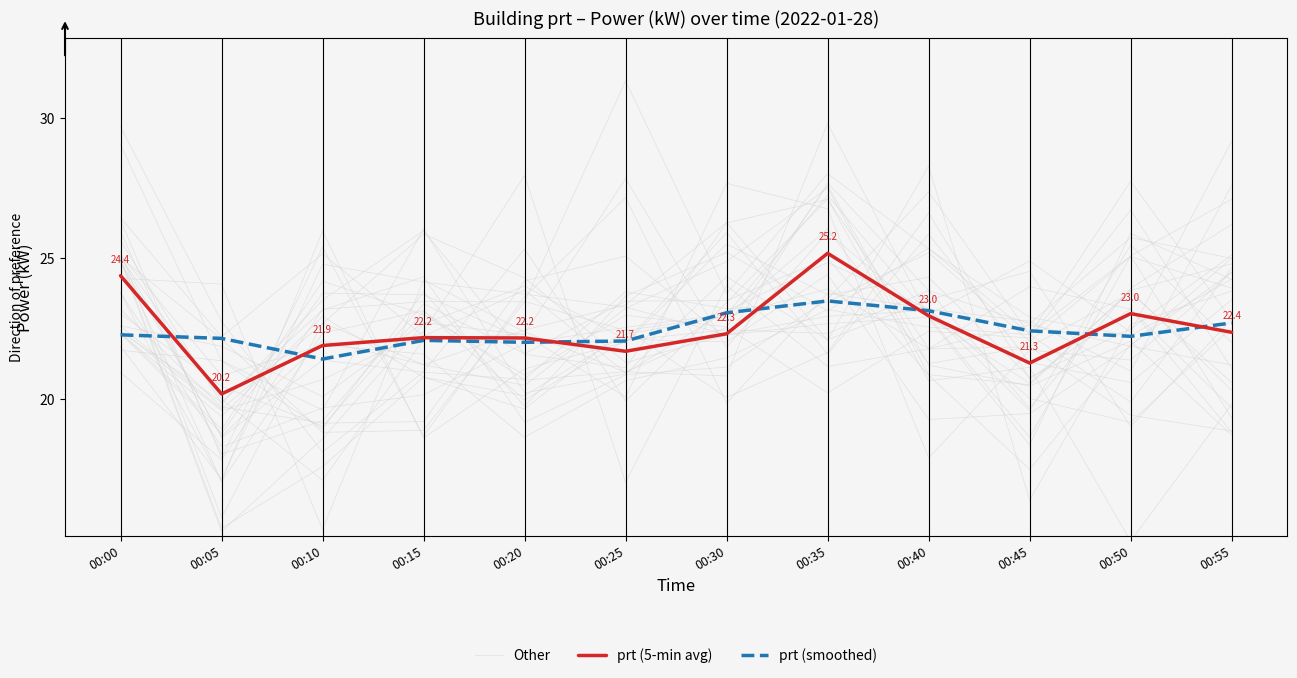

List the series in order of their peak value, lowest first.

prt (smoothed), prt (5-min avg), Other